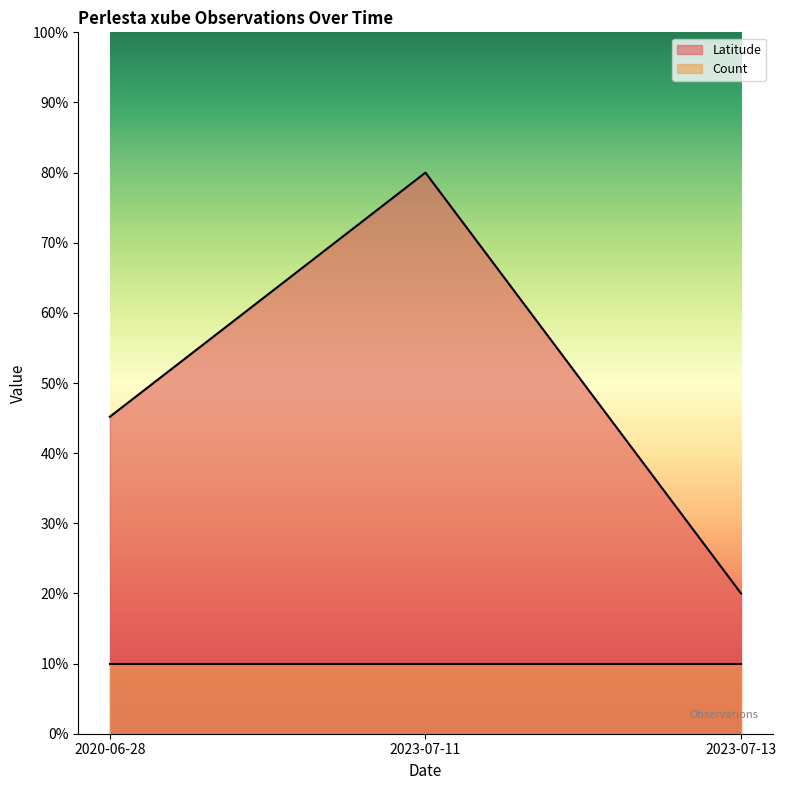

Reading left to right, what are all the values shown in this chart?

2020-06-28=45.2	2023-07-11=80.0	2023-07-13=20.0